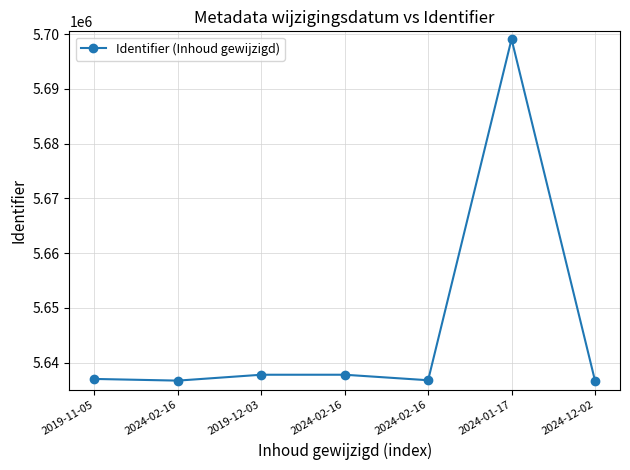

How many lines are shown in the chart?

1